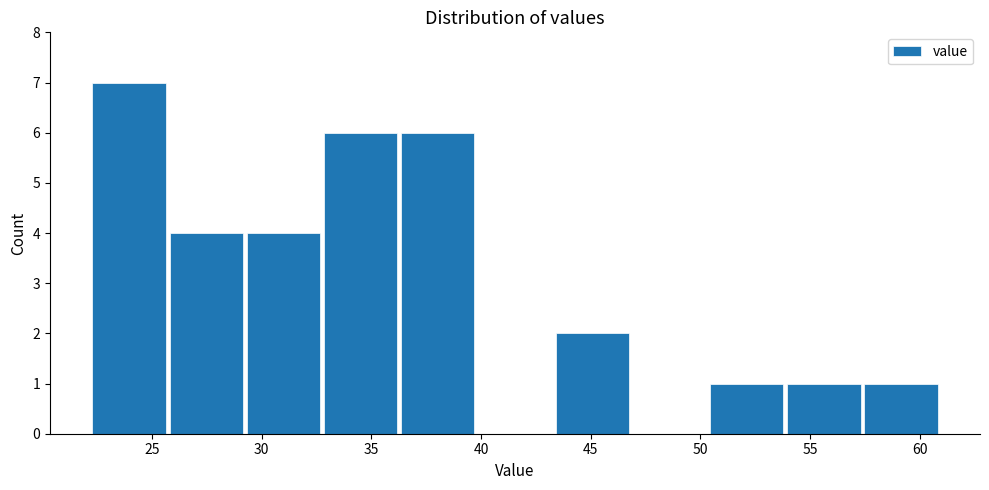

What is the height of the bar covering 22.0 to 25.5 on the x-axis? Neither the bar edges nor the heights are printed on the chart, so give them approximately, as read against the axes.

7